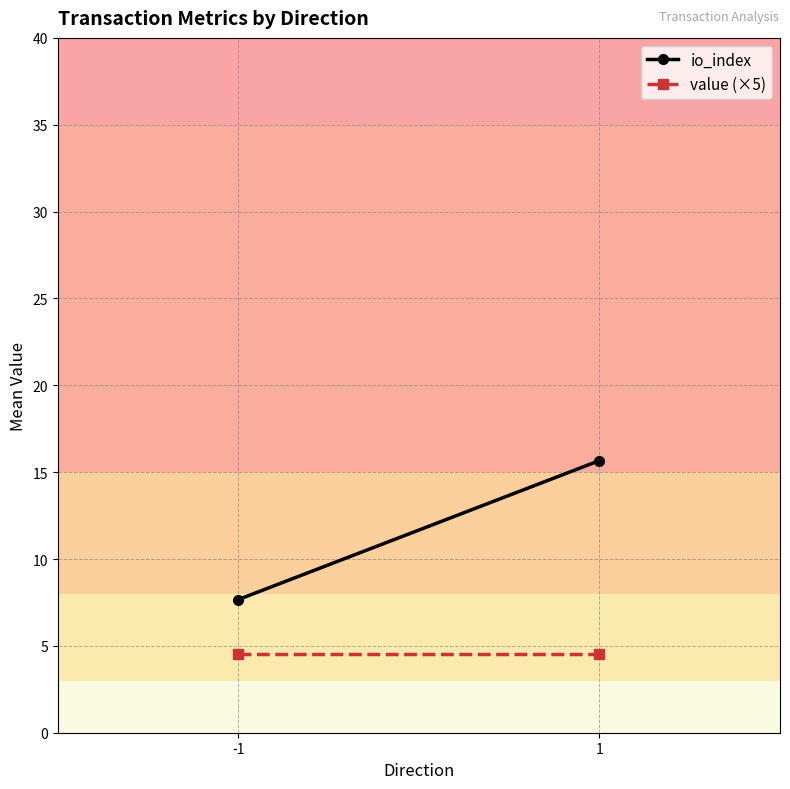

What are all the series names shown in the legend?

io_index, value (×5)